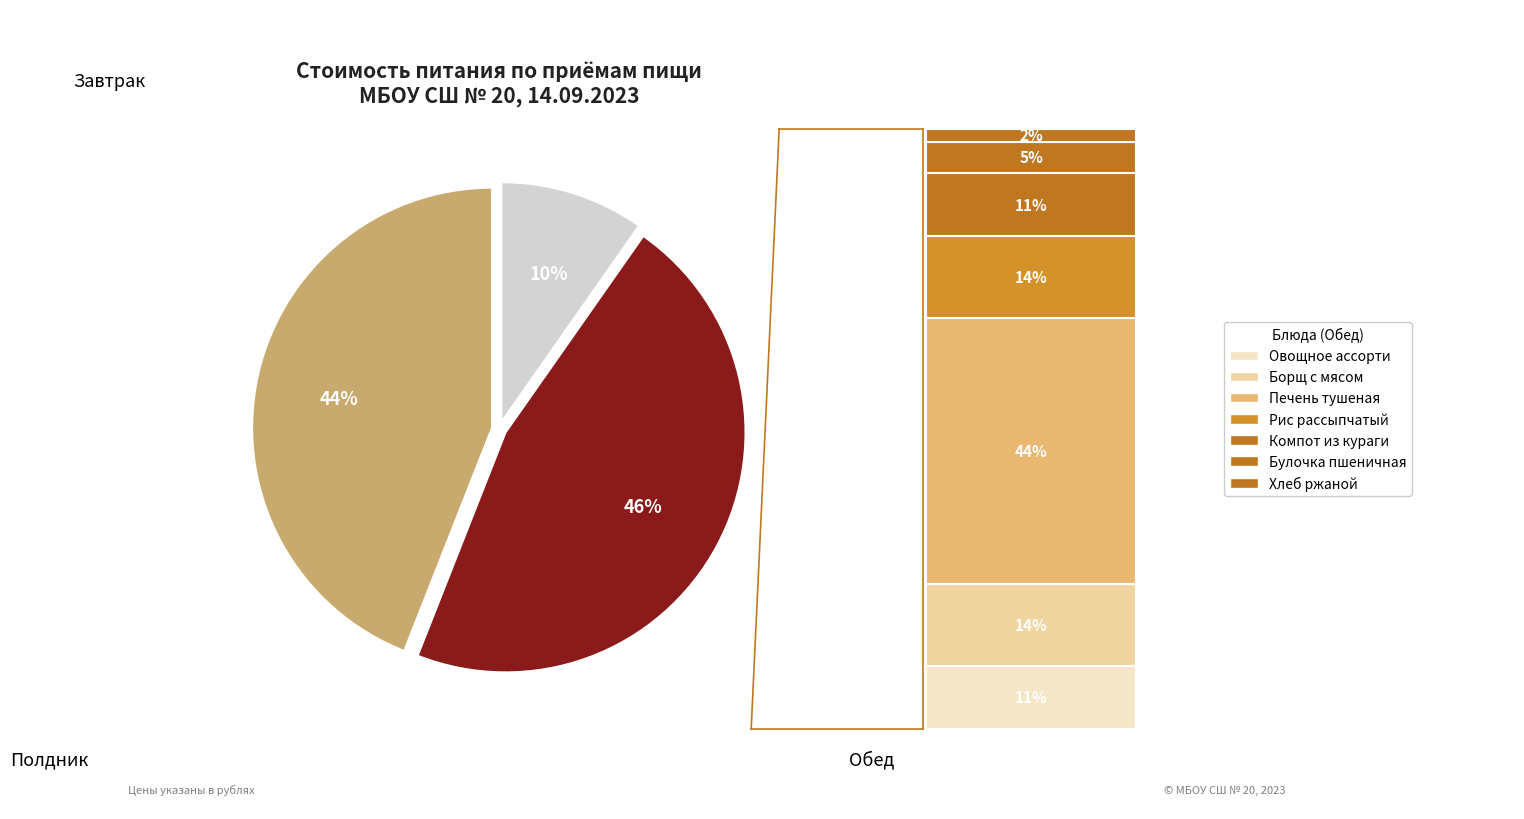

Does any single category account for the majority?

No